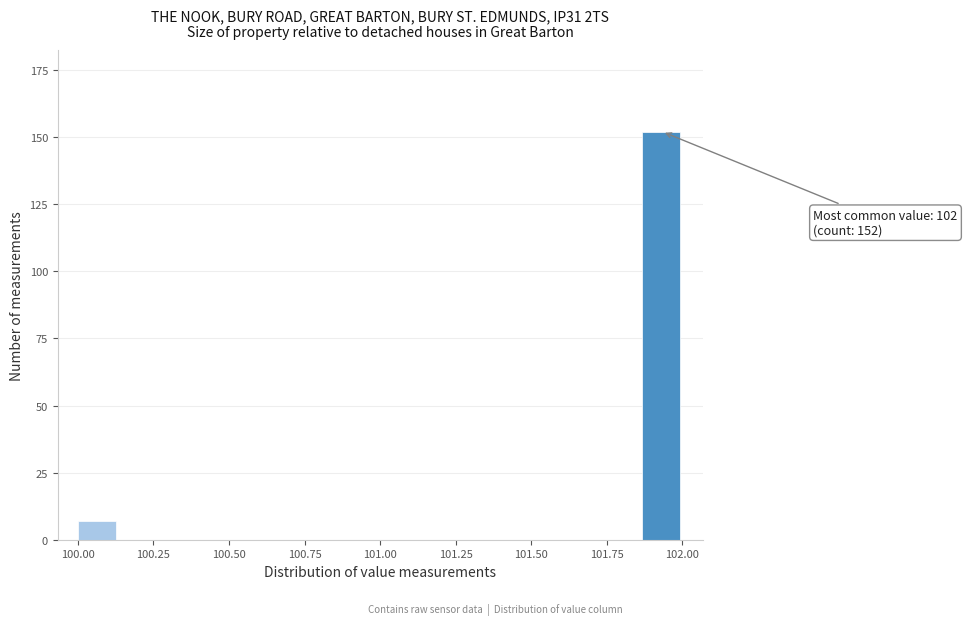

Around what value on the x-axis is the tallest bar? Give the approximate position of its centre, as read against the axis.

101.95